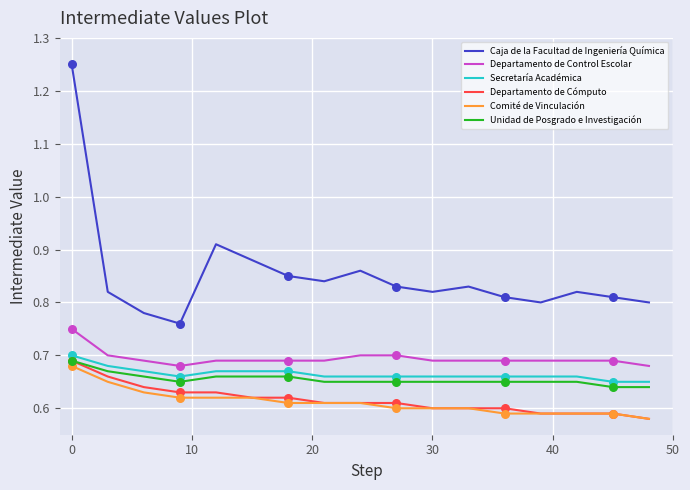

Which series has the largest total across all categories?

Caja de la Facultad de Ingeniería Química